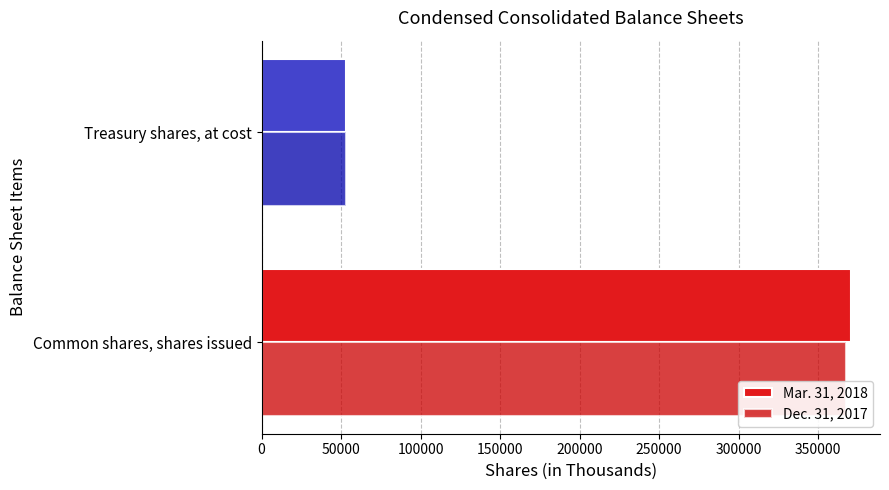

What is the difference between the maximum and minimum values in the Dec. 31, 2017 series?

314710